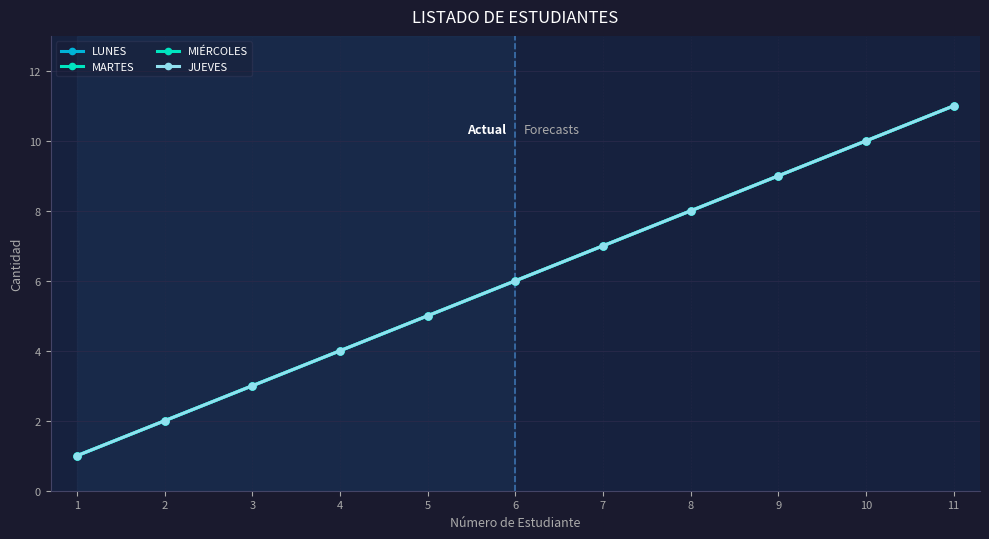

Where does the MIÉRCOLES series first go above 6?

7